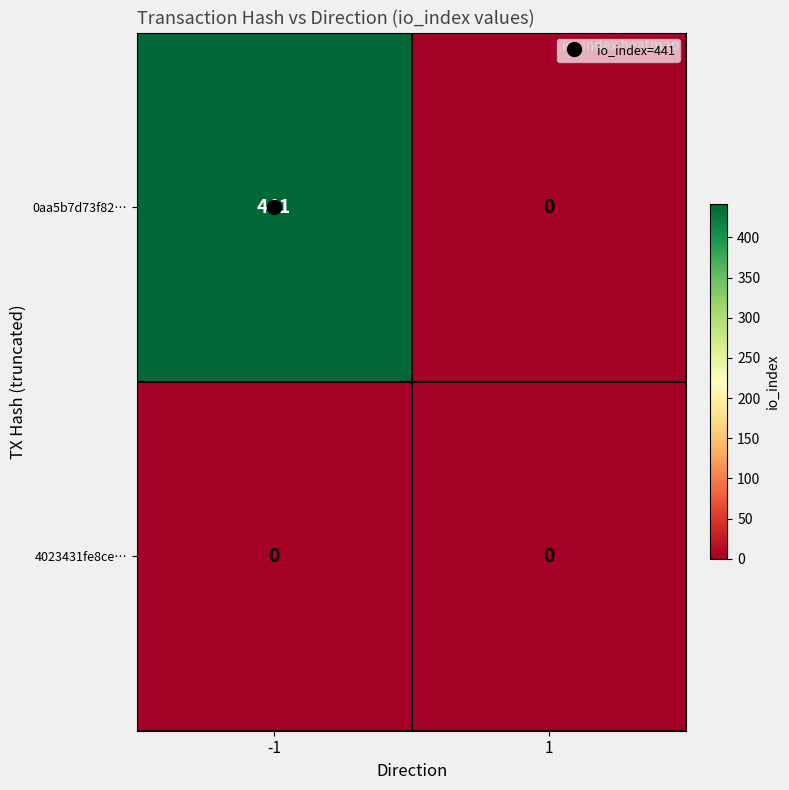

Which series has the widest spread of values?

0aa5b7d73f82…